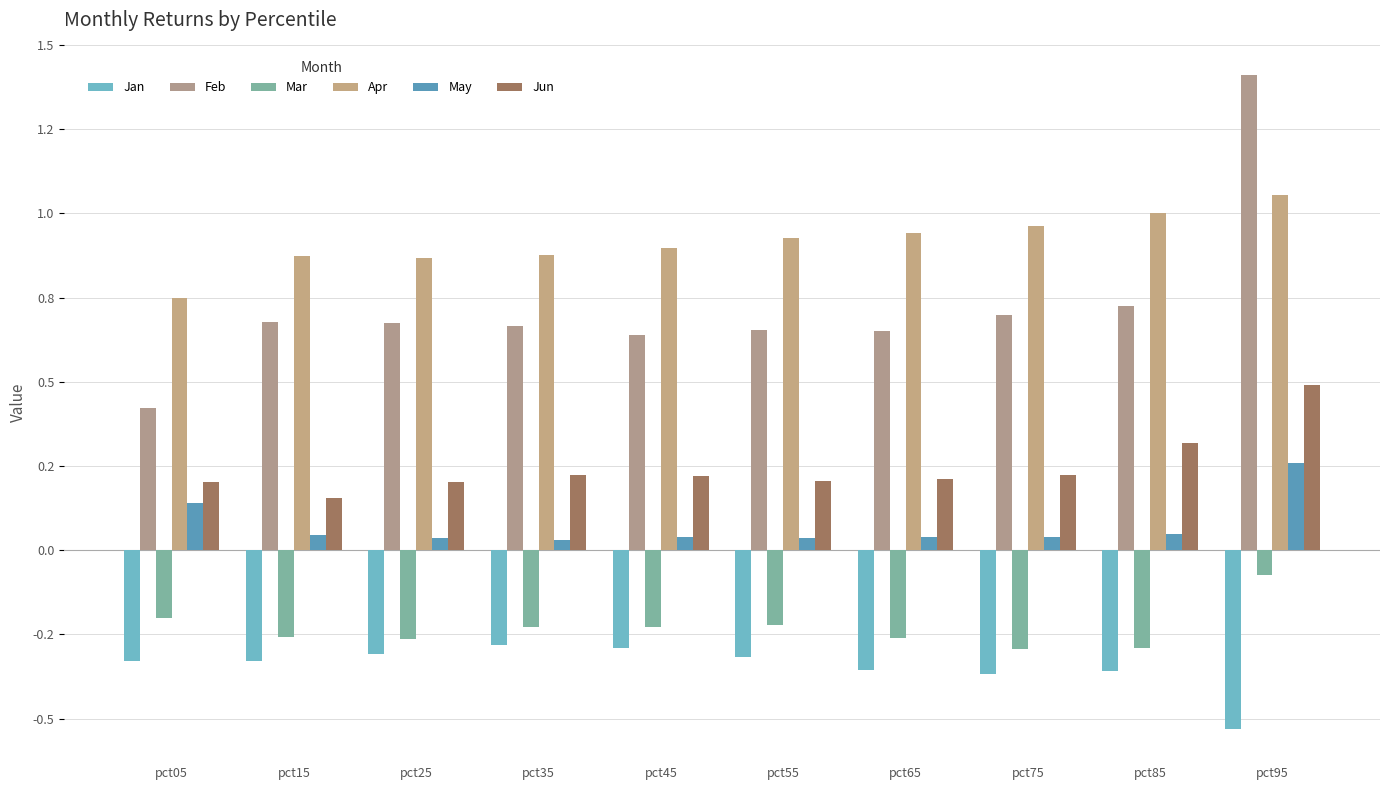

Is the value of Apr at pct05 greater than the value of Jan at pct35?

Yes